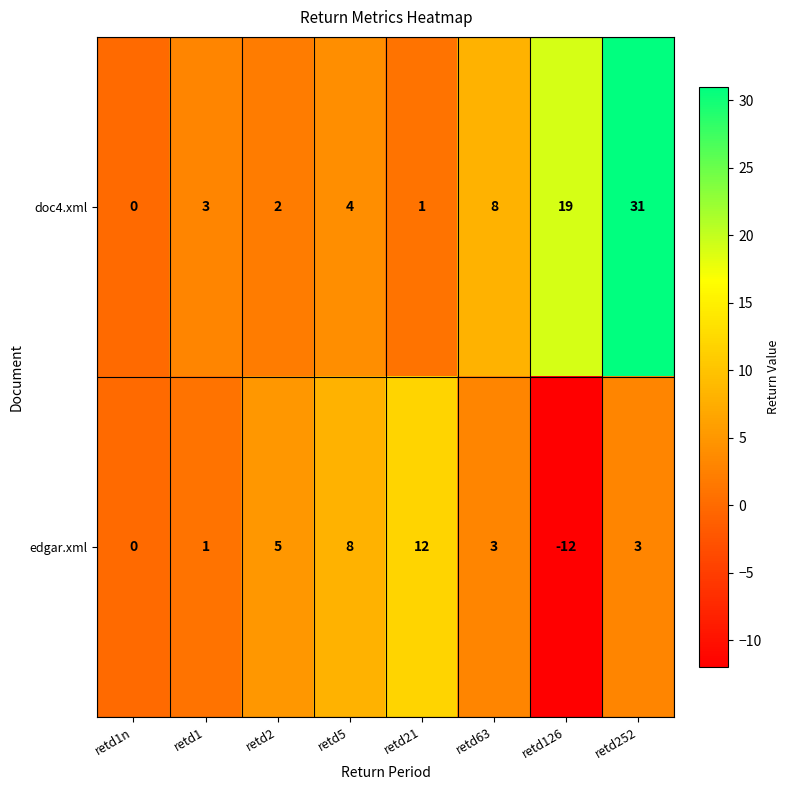

What is the difference between the highest and lowest values at retd126?

31